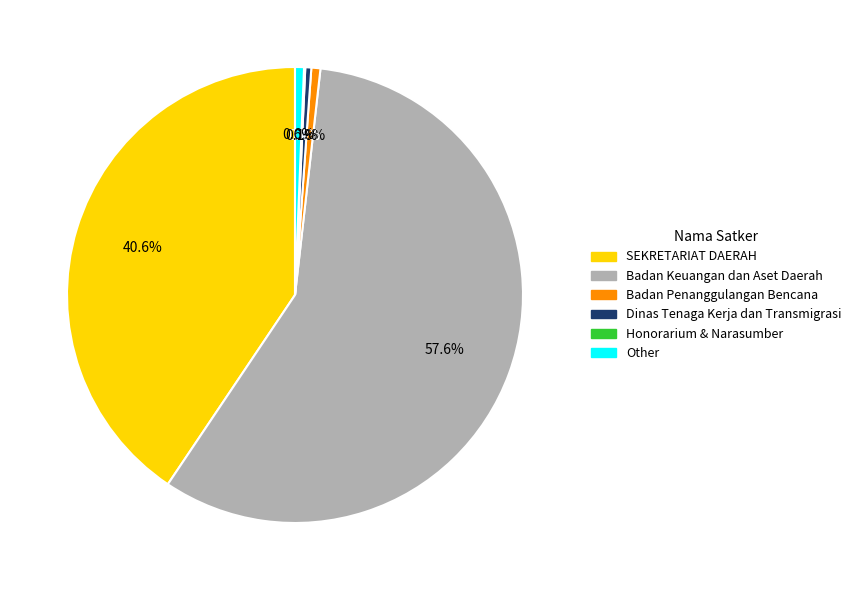

Does any single category account for the majority?

Yes